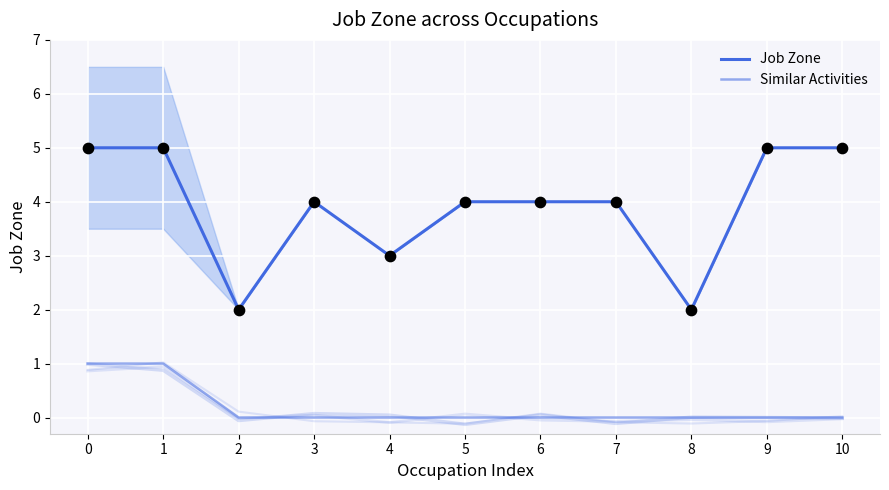

What are all the series names shown in the legend?

Job Zone, Similar Activities